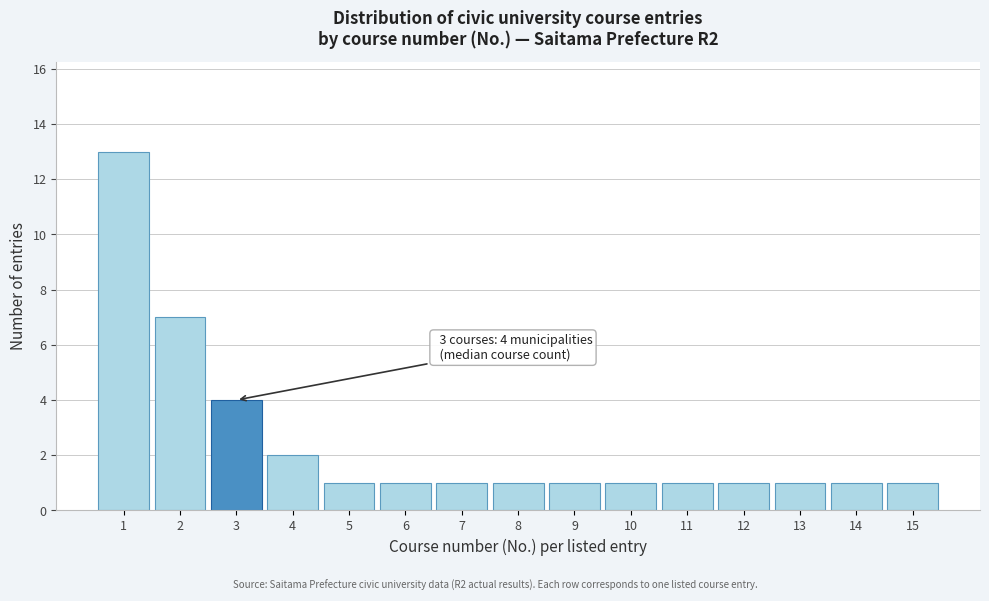

Over which range of the x-axis is the bar tallest?

0.5 to 1.5